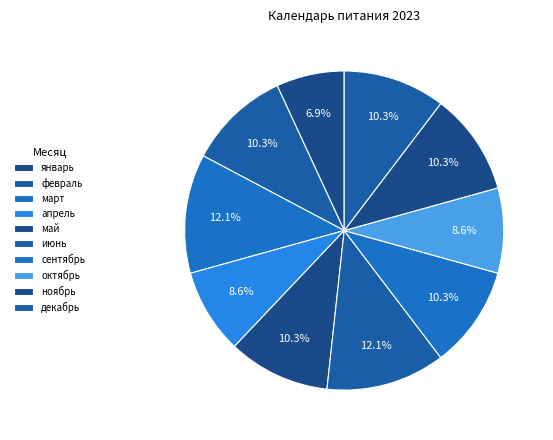

What percentage is the декабрь slice, to the nearest percent?

10%